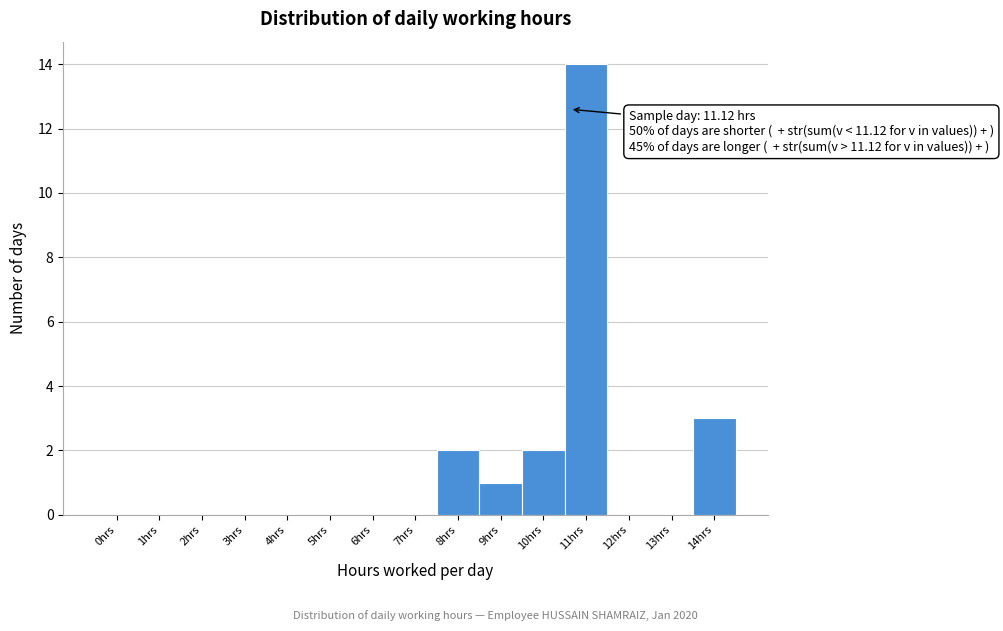

Reading left to right, list all the values displayed in this chart.

0hrs=0	1hrs=0	2hrs=0	3hrs=0	4hrs=0	5hrs=0	6hrs=0	7hrs=0	8hrs=2	9hrs=1	10hrs=2	11hrs=14	12hrs=0	13hrs=0	14hrs=3